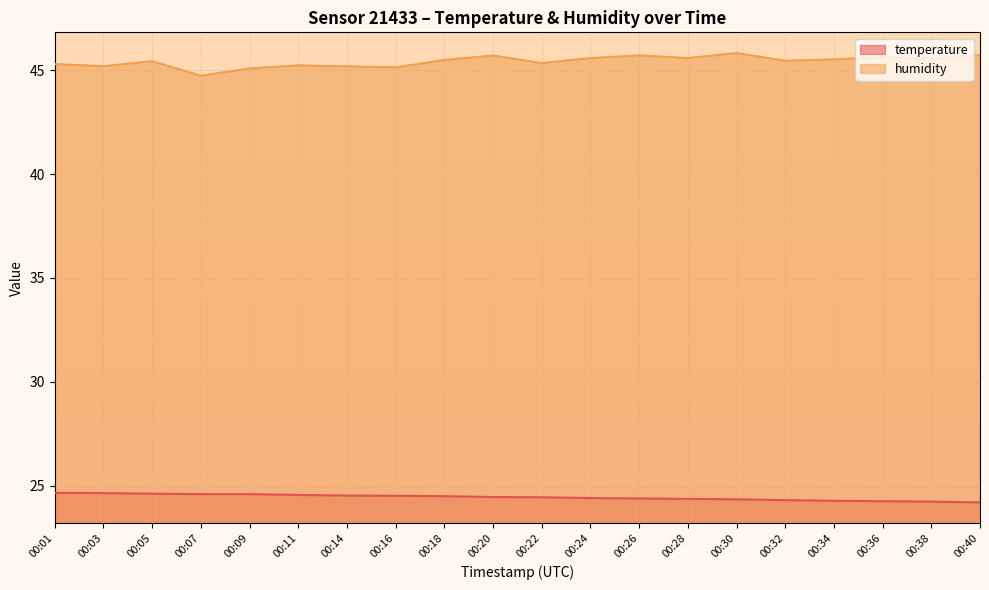

Is it true that temperature equals 24.3 at 00:32?

True